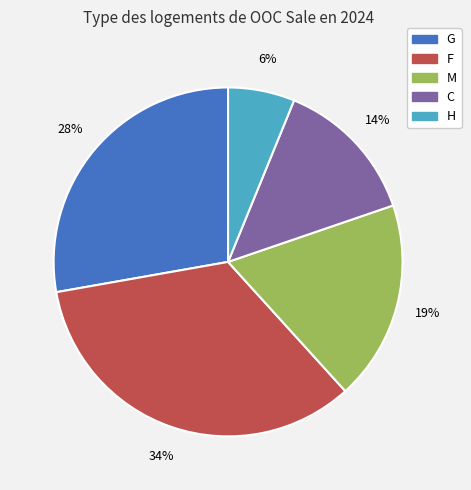

To the nearest percent, what is the difference between the largest and smallest slice percentages?

28%